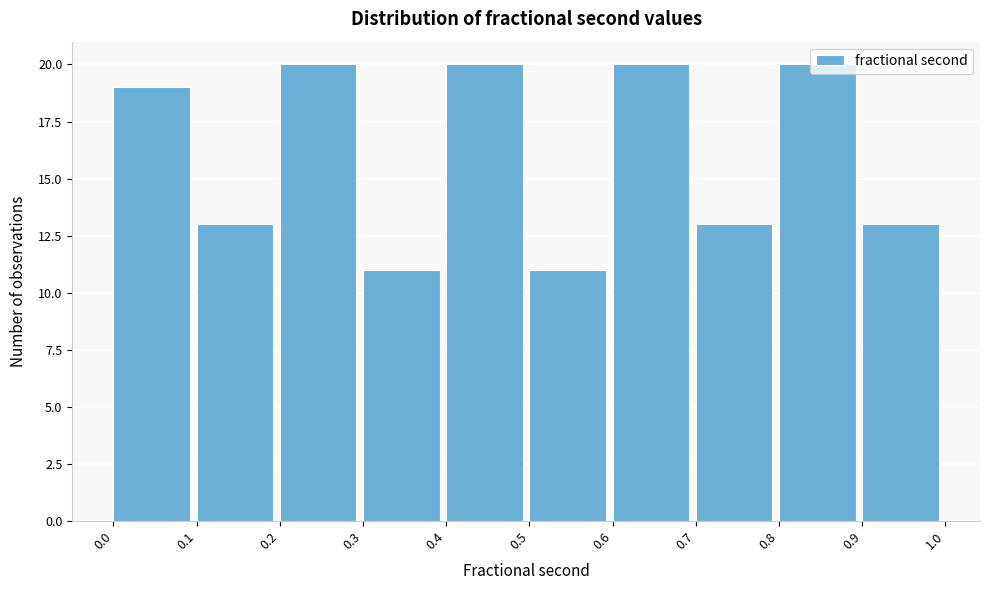

How tall is the bar that spans 0.7 to 0.8 on the x-axis? The values are not printed on the chart, so give them approximately, as read against the axis.

13